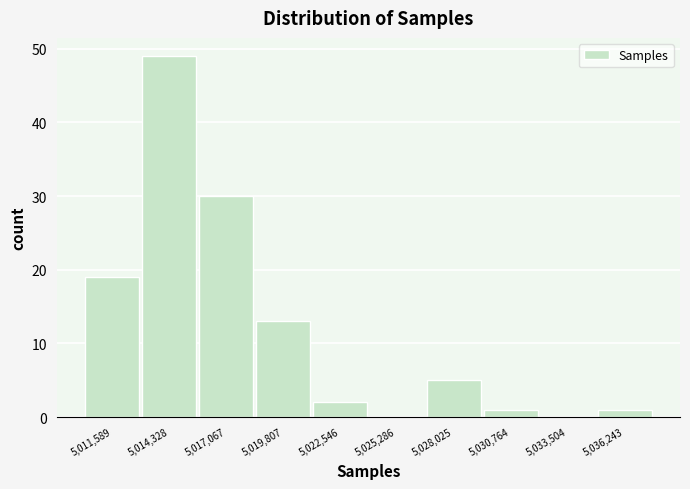

Reading left to right, what are all the values shown in this chart?

5,011,589=19	5,014,328=49	5,017,067=30	5,019,807=13	5,022,546=2	5,025,286=0	5,028,025=5	5,030,764=1	5,033,504=0	5,036,243=1